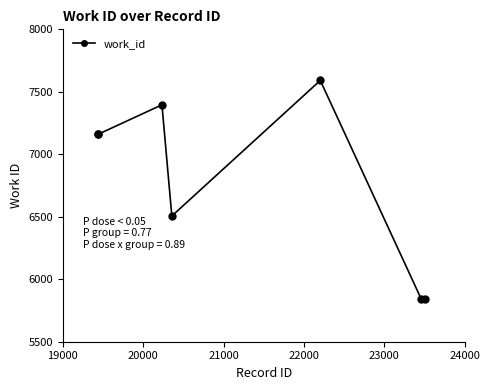

How many points are higher than both their immediate neighbors (excluding endpoints)?

2